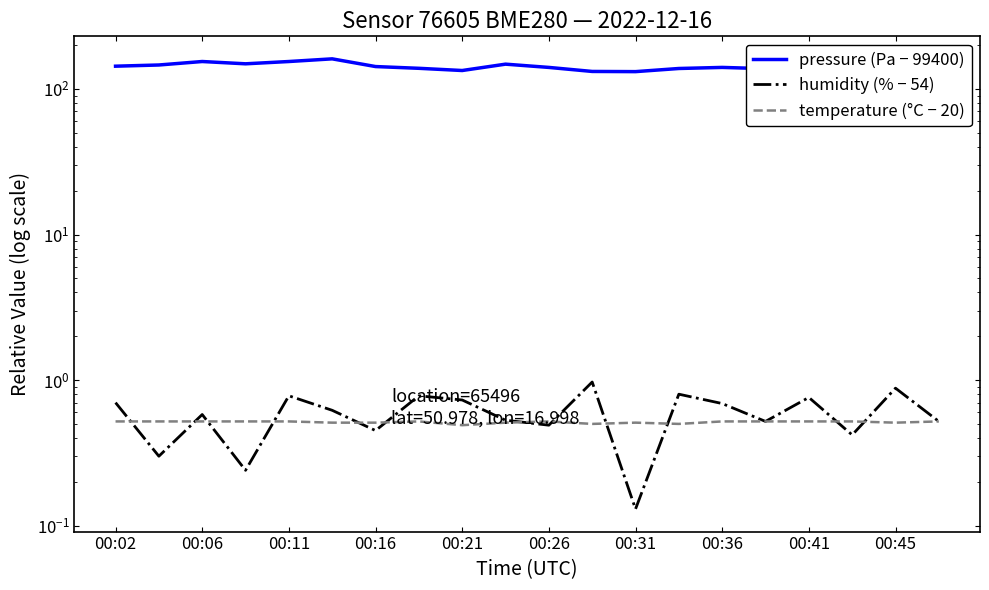

How many categories are shown in the chart?

20